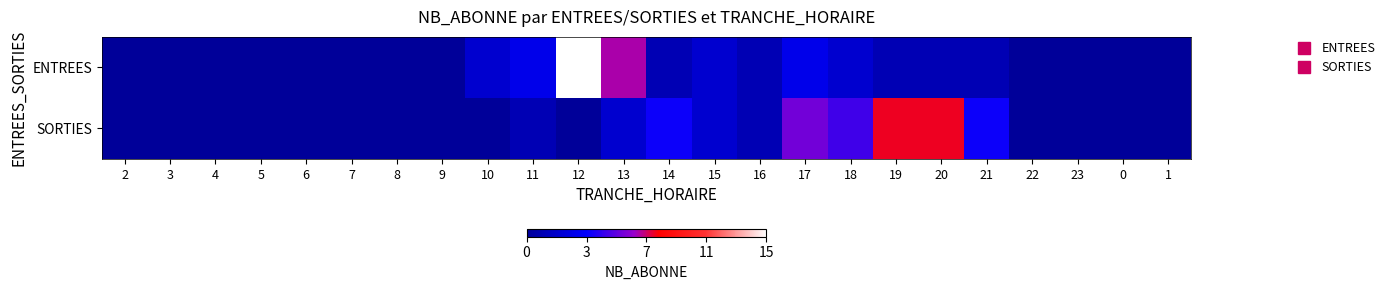

At how many categories does at least one series exceed 5?

5